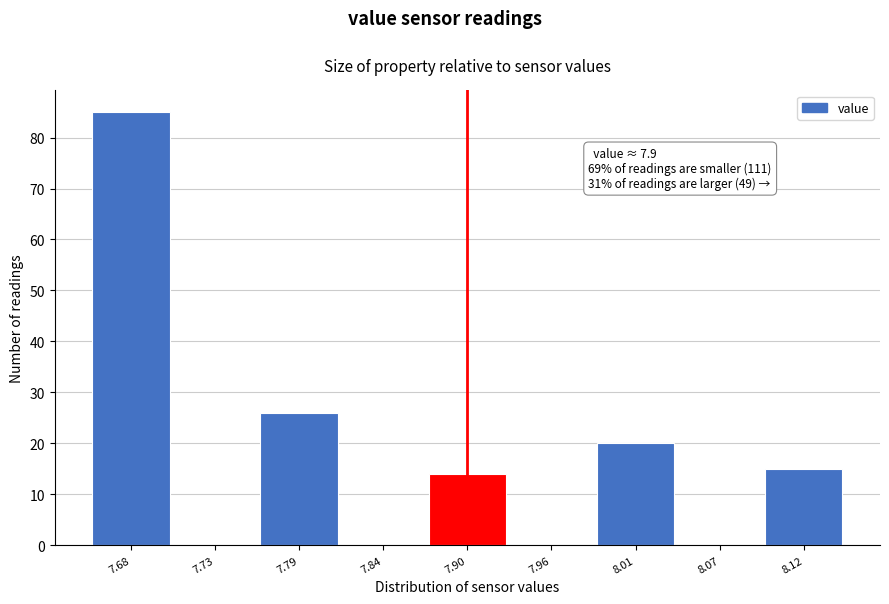

Over which range of the x-axis is the bar tallest?

7.65 to 7.71